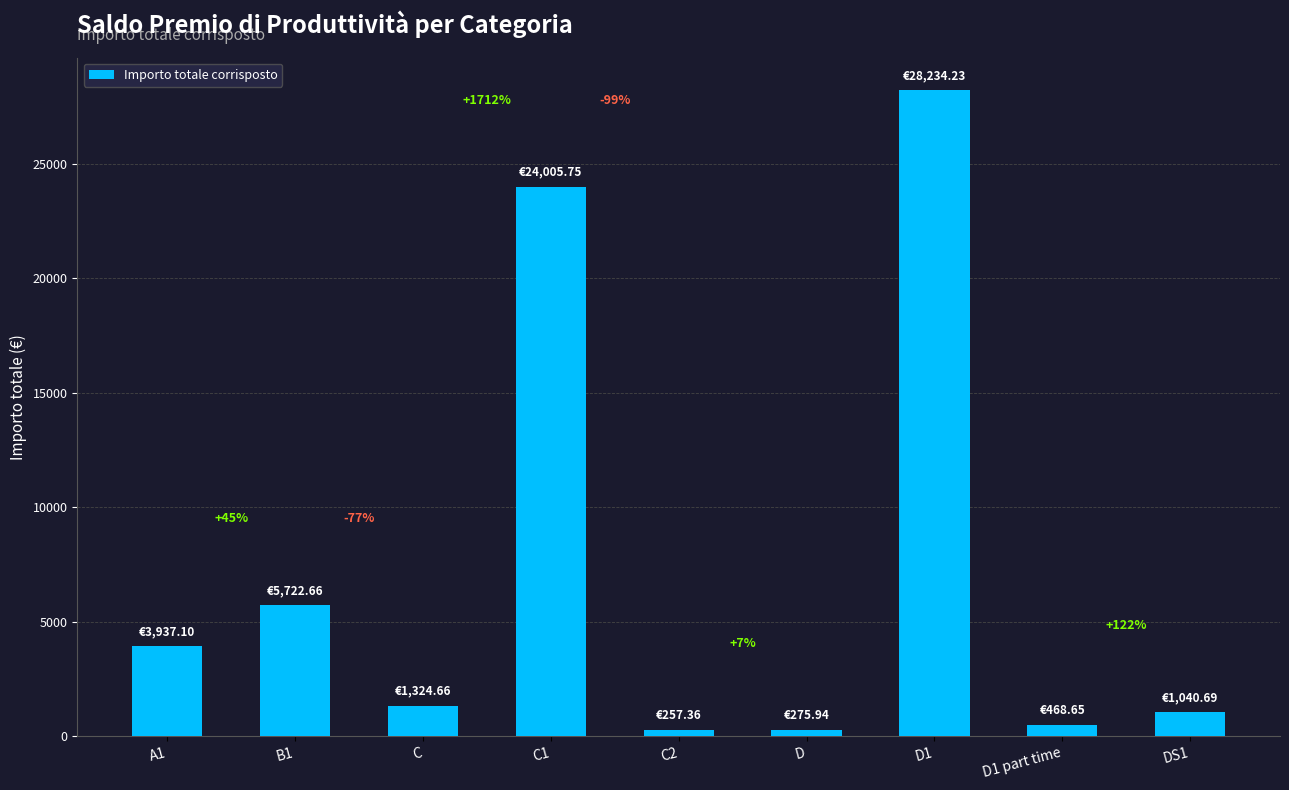

Which category has the lowest value across all series?

C2